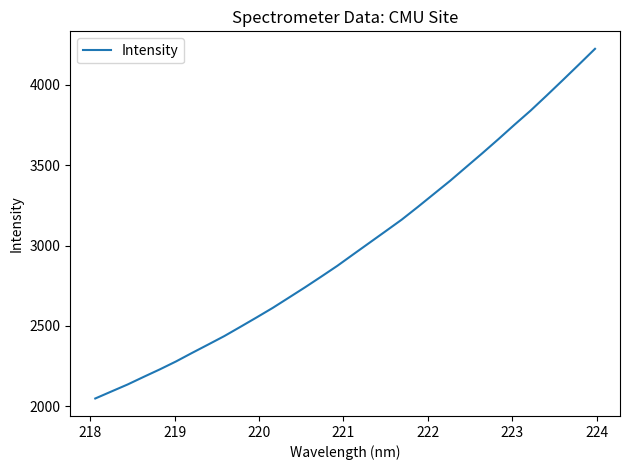

What is the difference between the maximum and minimum values?

2176.0